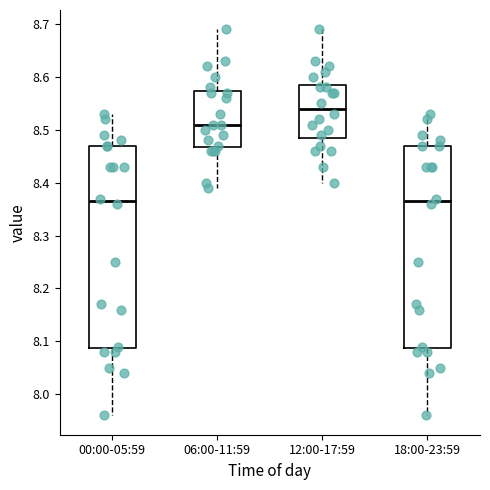

Reading left to right, transcribe this box plot: for each box, give where its median line is, the range the box spans, and where its two whiskers end, as read against the y-axis. The values are not printed on the chart, so give them approximately, as read against the axis.

00:00-05:59: median 8.37, box 8.09 to 8.47, whiskers 7.96 to 8.53
06:00-11:59: median 8.51, box 8.47 to 8.57, whiskers 8.39 to 8.69
12:00-17:59: median 8.54, box 8.49 to 8.59, whiskers 8.40 to 8.69
18:00-23:59: median 8.37, box 8.09 to 8.47, whiskers 7.96 to 8.53